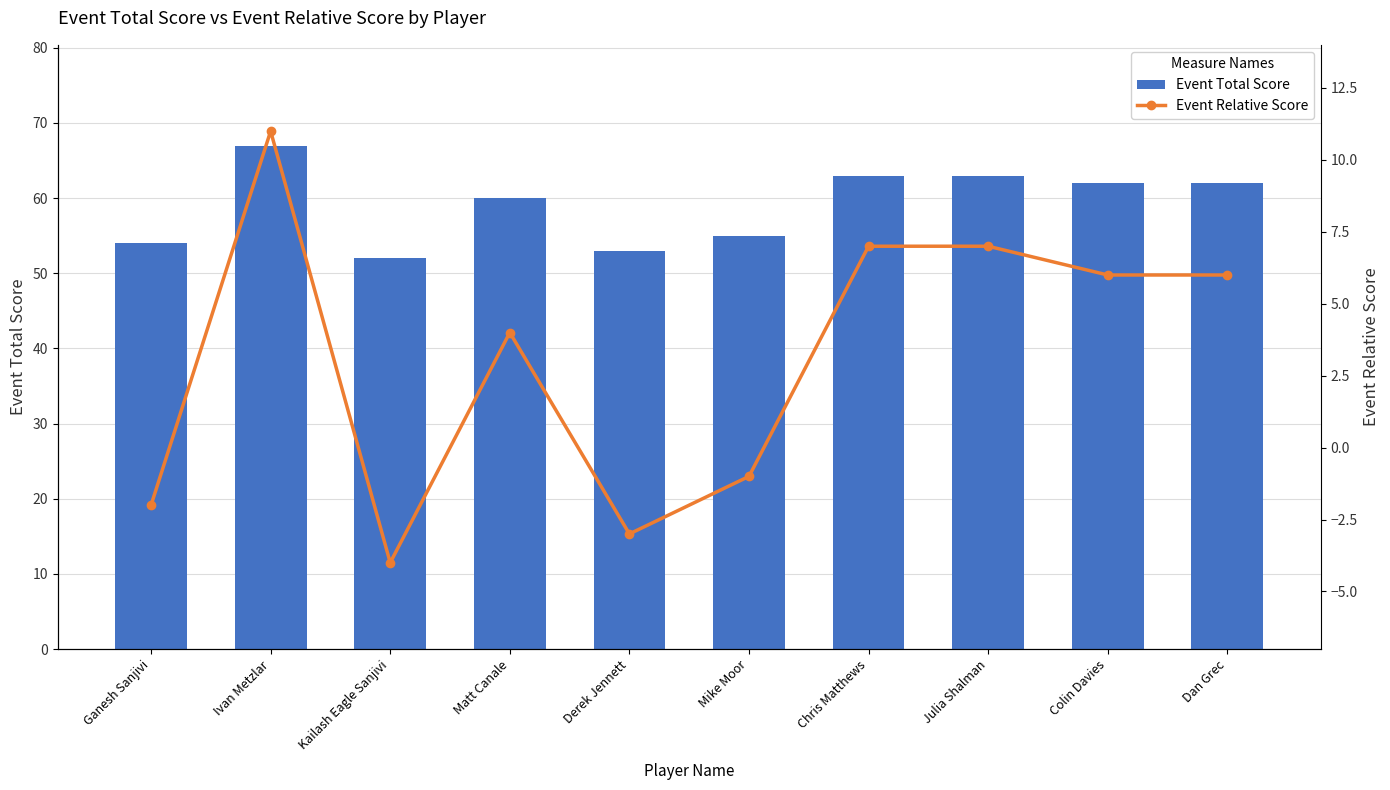

Reading left to right, extract all data points from this chart.

Event Total Score: 54	67	52	60	53	55	63	63	62	62
Event Relative Score: -2	11	-4	4	-3	-1	7	7	6	6